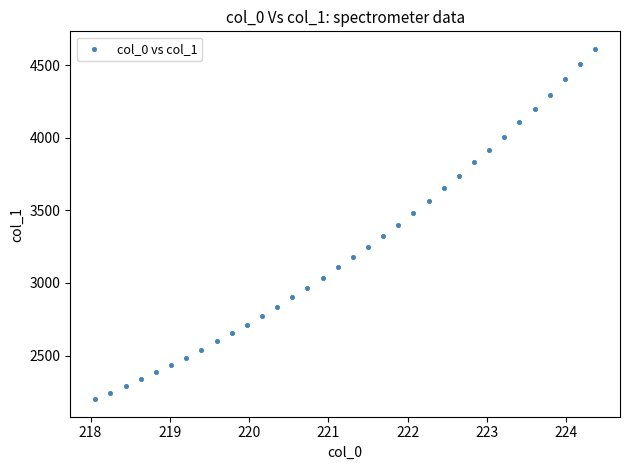

What is the range of Y values (max minus min)?

2411.3